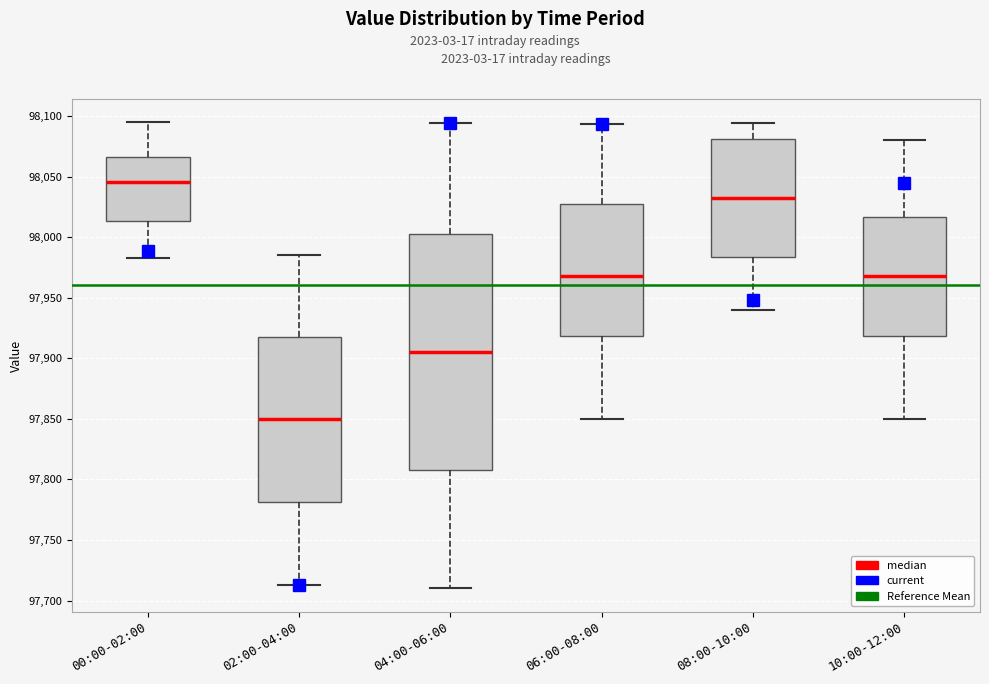

Where is the upper edge of the box for 08:00-10:00 on the y-axis? The values are not printed on the chart, so give them approximately, as read against the axis.

98080